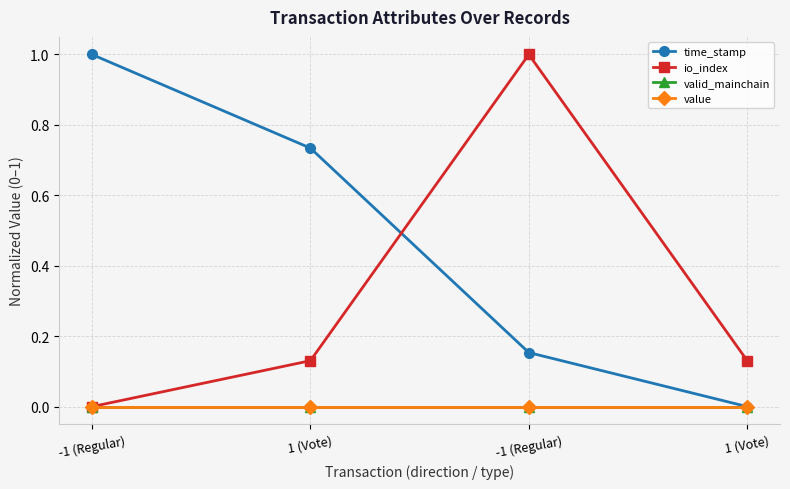

What is the difference between the maximum and minimum values in the io_index series?

1.0